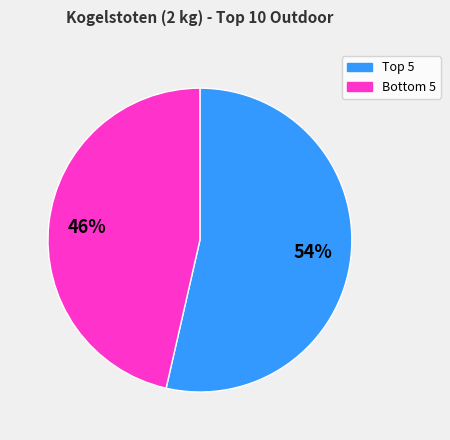

Does any single category account for the majority?

Yes